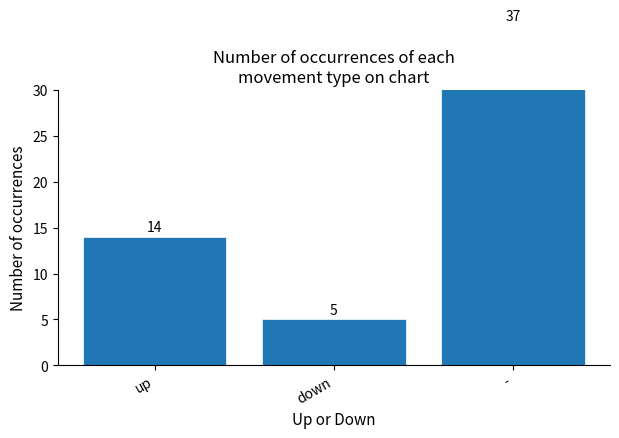

Where does the data first go above 14?

-